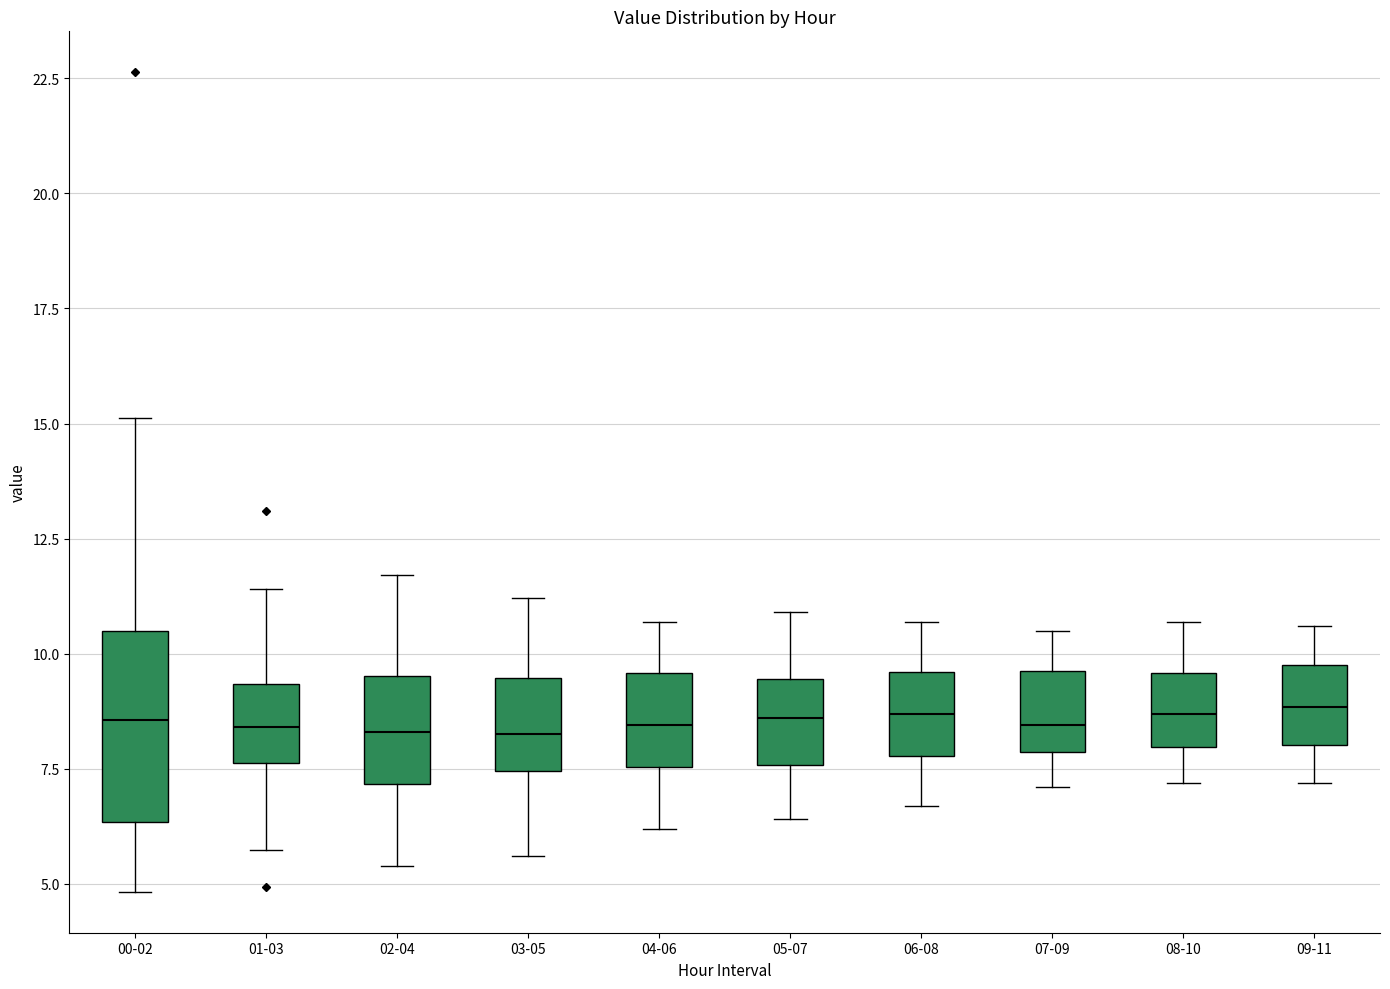

Reading left to right, read every box against the y-axis: the position of its median line, the range the box covers, and the ends of its whiskers. The values are not printed on the chart, so give them approximately, as read against the axis.

00-02: median 8.5, box 6.5 to 10.5, whiskers 5.0 to 15.0
01-03: median 8.5, box 7.5 to 9.5, whiskers 5.5 to 11.5
02-04: median 8.5, box 7.0 to 9.5, whiskers 5.5 to 11.5
03-05: median 8.5, box 7.5 to 9.5, whiskers 5.5 to 11.0
04-06: median 8.5, box 7.5 to 9.5, whiskers 6.0 to 10.5
05-07: median 8.5, box 7.5 to 9.5, whiskers 6.5 to 11.0
06-08: median 8.5, box 8.0 to 9.5, whiskers 6.5 to 10.5
07-09: median 8.5, box 8.0 to 9.5, whiskers 7.0 to 10.5
08-10: median 8.5, box 8.0 to 9.5, whiskers 7.0 to 10.5
09-11: median 9.0, box 8.0 to 10.0, whiskers 7.0 to 10.5